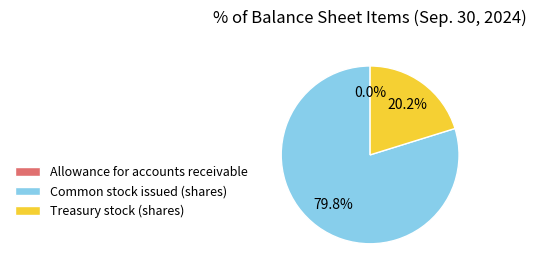

What percentage is NOT represented by Treasury stock (shares)?

79.8%